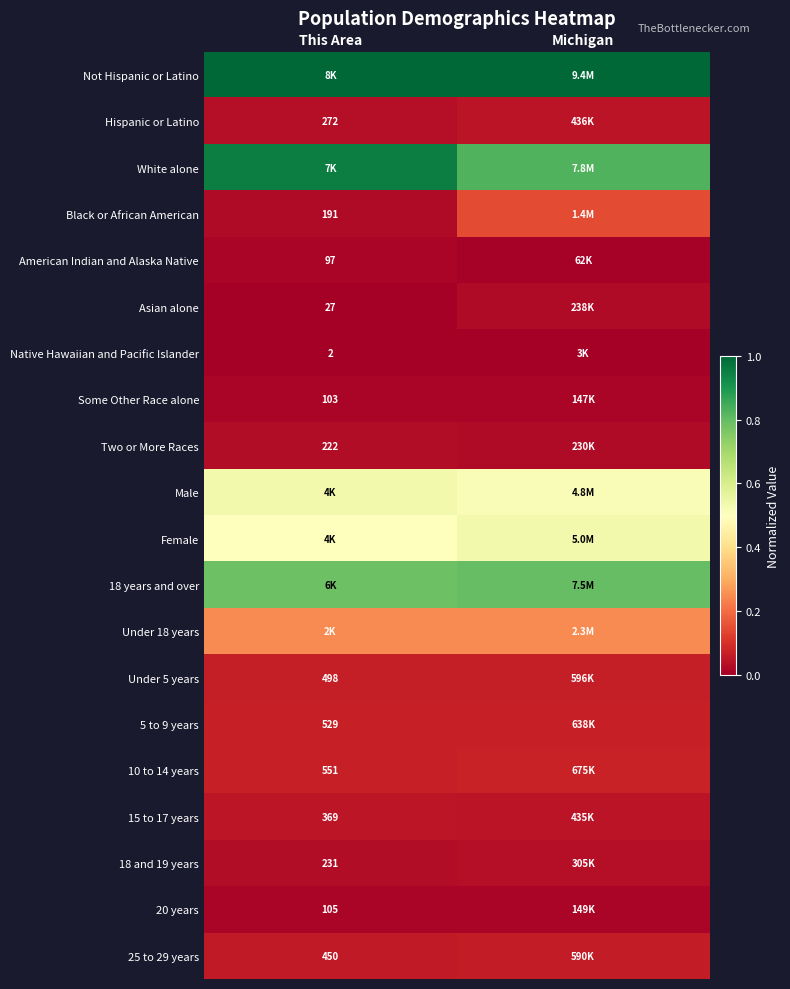

At how many categories does at least one series exceed 0?

2